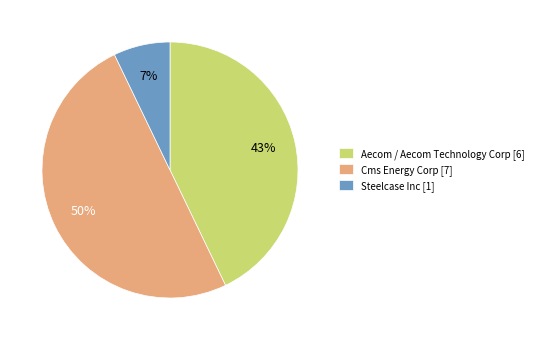

Is the sum of Cms Energy Corp [7] and Aecom / Aecom Technology Corp [6] greater than half?

Yes